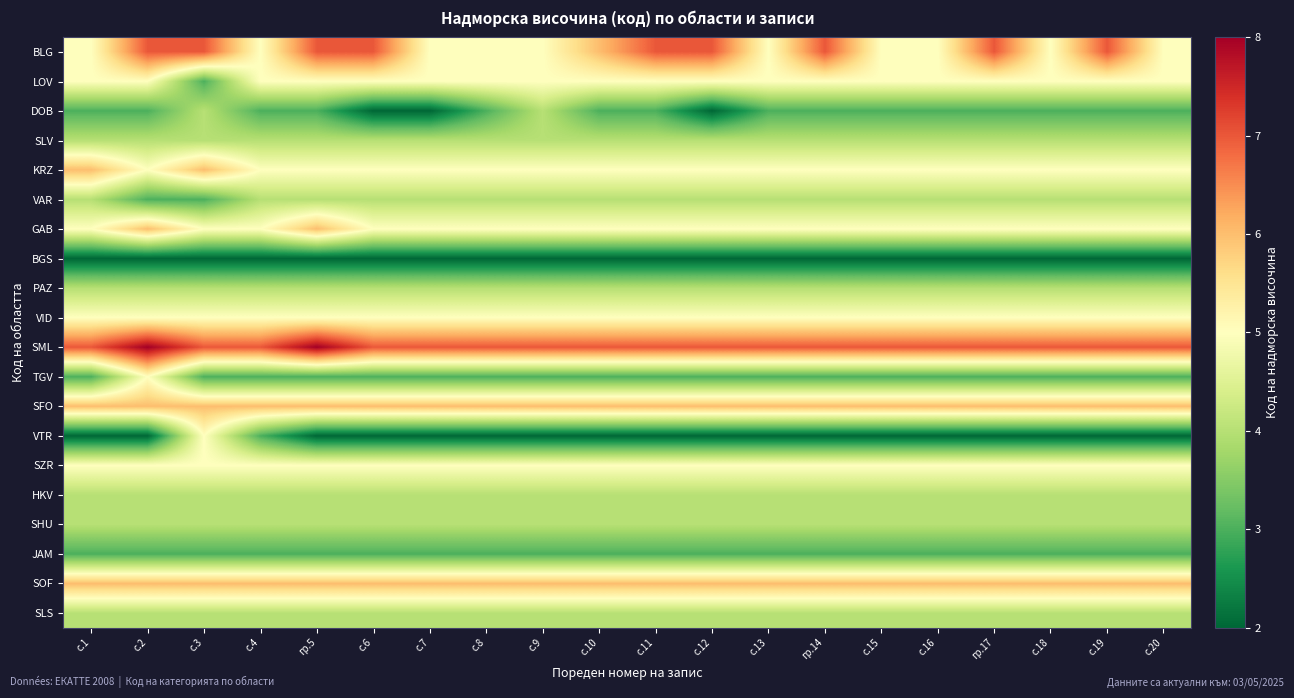

Which series has the largest total across all categories?

SML